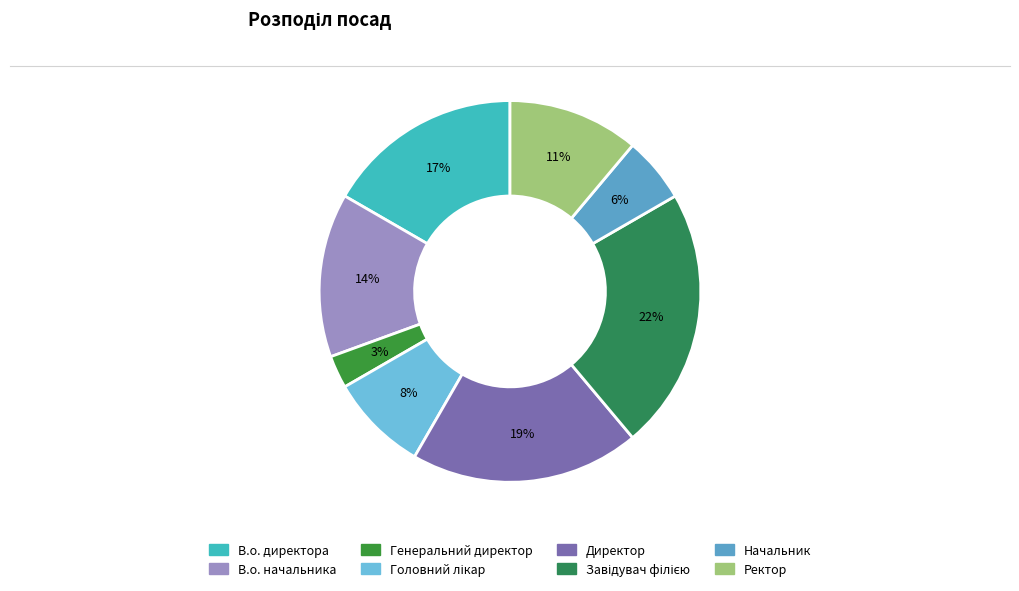

The Головний лікар slice represents 20% of the pie. True or false?

False